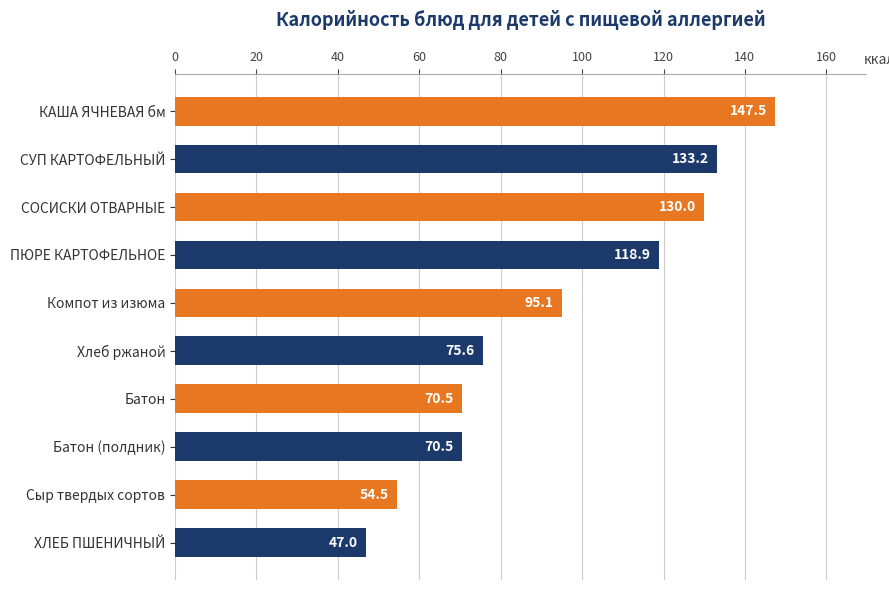

Where is the data nearest to the value 97?

Компот из изюма